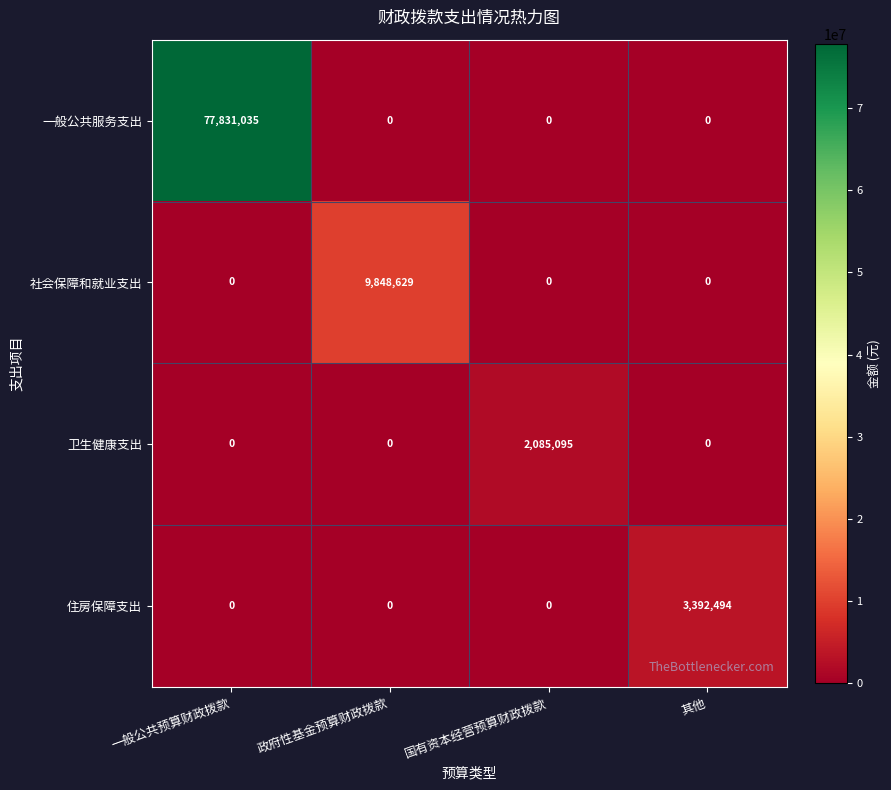

Rank the series by their maximum value, from lowest to highest.

卫生健康支出, 住房保障支出, 社会保障和就业支出, 一般公共服务支出